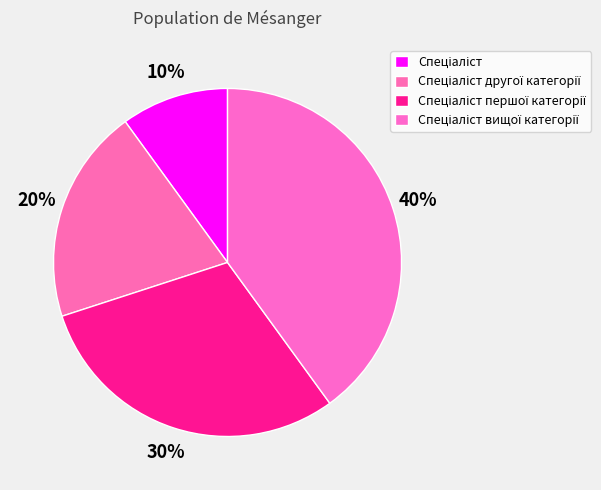

To the nearest percent, what is the difference between the Спеціаліст першої категорії and Спеціаліст другої категорії slice percentages?

10%